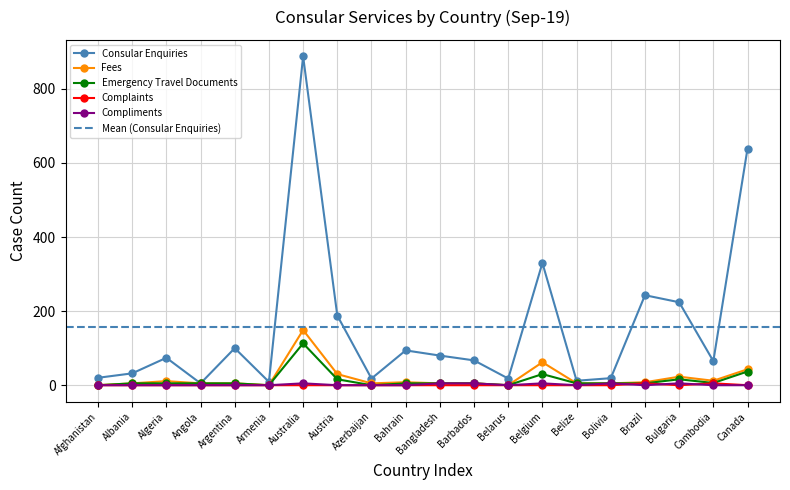

What is the label of the 19th point from the right?

Albania